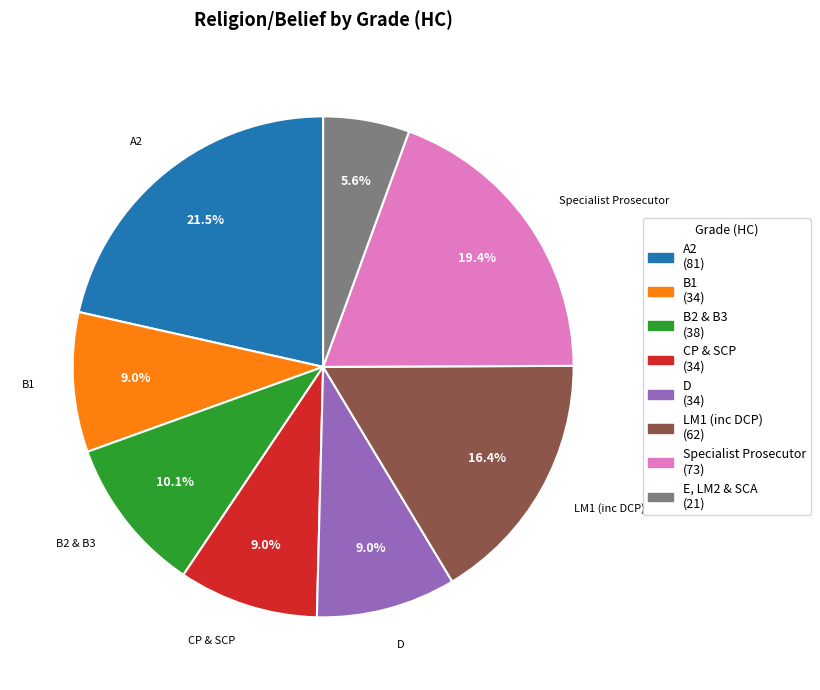

The A2 slice represents 12% of the pie. True or false?

False